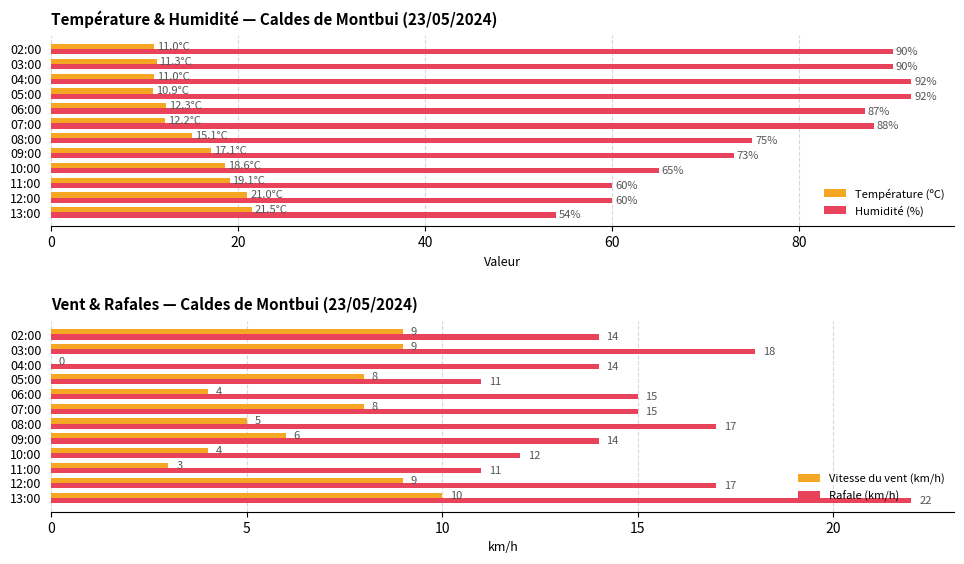

How many groups of bars are there?

12